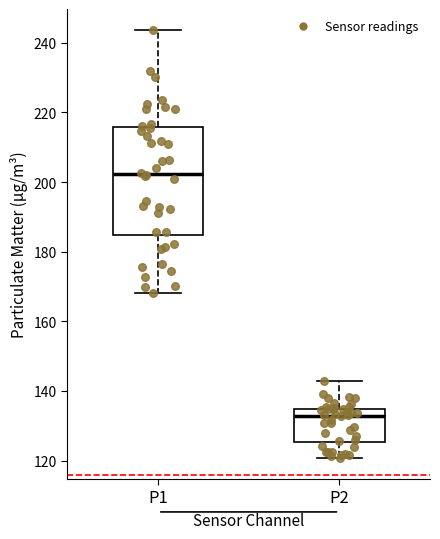

Where does the median line of the box for P2 sit on the y-axis? The values are not printed on the chart, so give them approximately, as read against the axis.

132